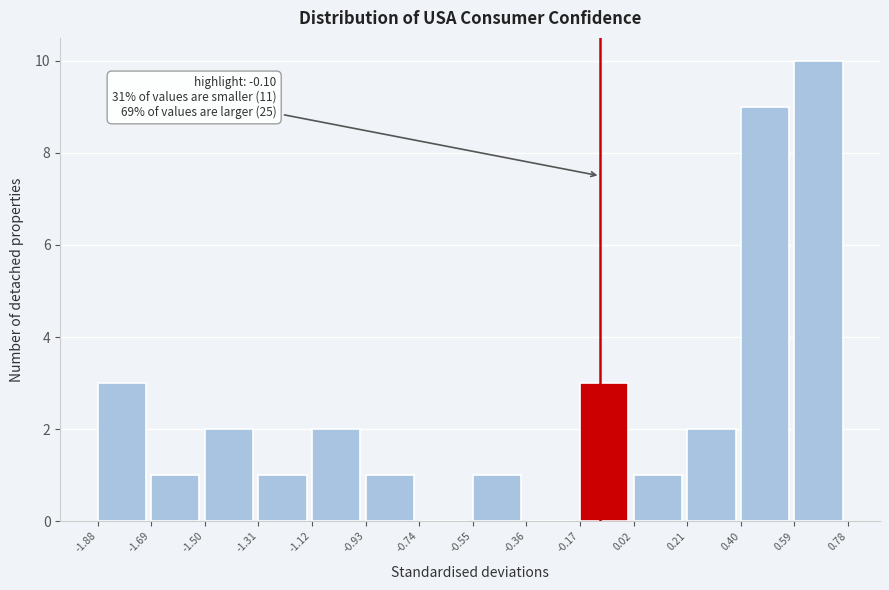

Over which range of the x-axis is the bar tallest?

0.59 to 0.78